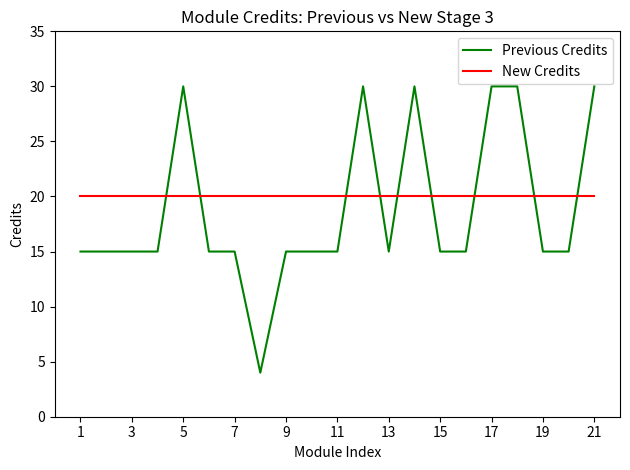

How many intersections are there between Previous Credits and New Credits?

9